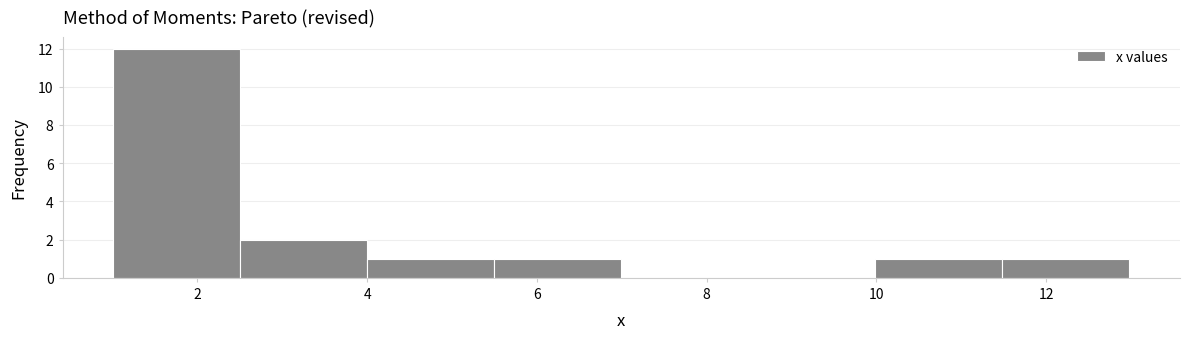

Reading left to right, list every bar in this chart as the range it spans on the x-axis followed by its height. Neither the bar edges nor the heights are printed on the chart, so give them approximately, as read against the axes.

1.0 to 2.6: 12
2.6 to 4.0: 2
4.0 to 5.4: 1
5.4 to 7.0: 1
7.0 to 8.4: 0
8.4 to 10.0: 0
10.0 to 11.4: 1
11.4 to 13.0: 1